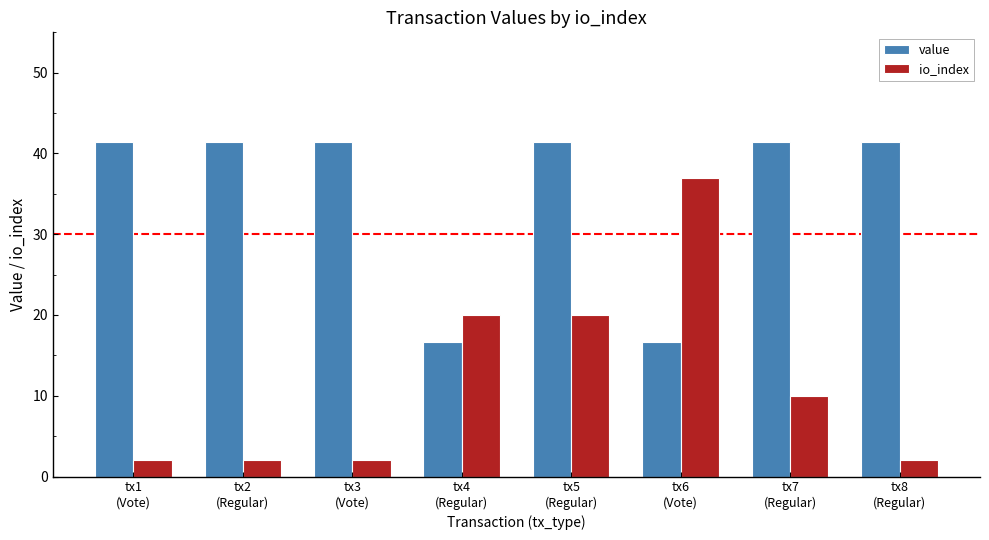

At which category is the sum across all series the highest?

tx5
(Regular)